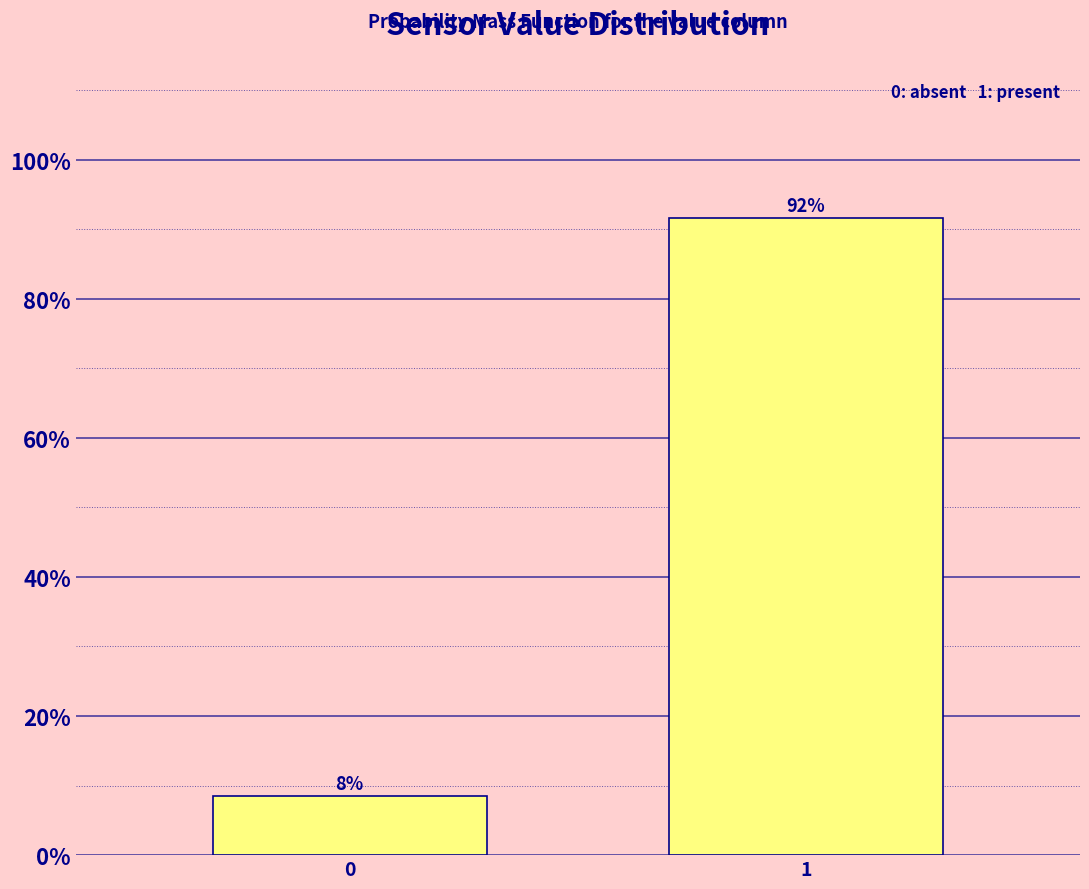

What is the value of the 2nd bar from the left?

91.6